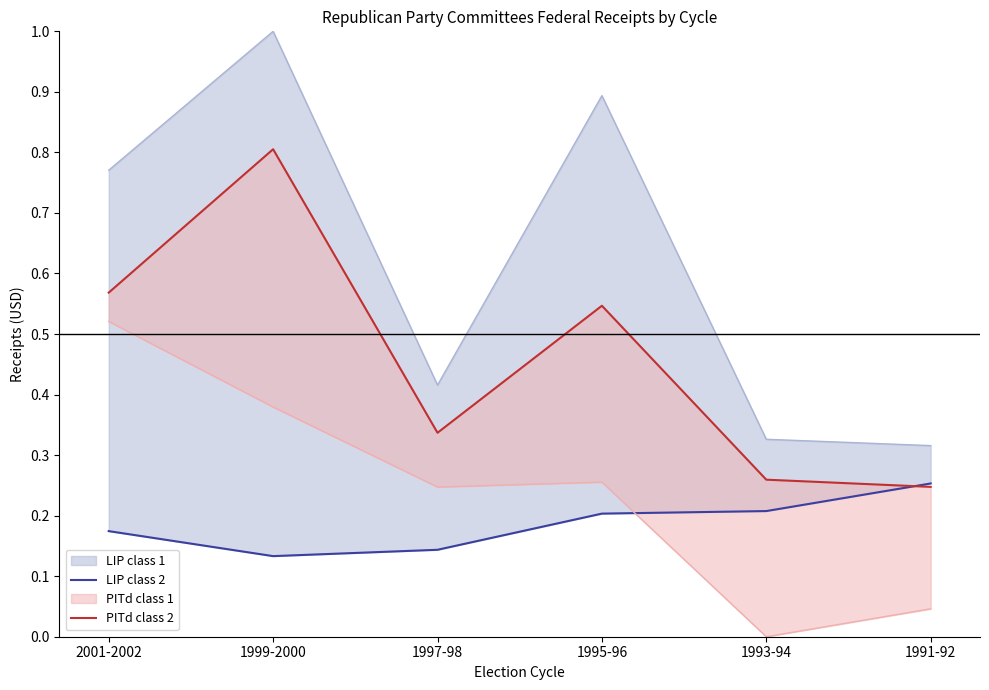

Read the PITd class 2 value at 2001-2002.

0.6